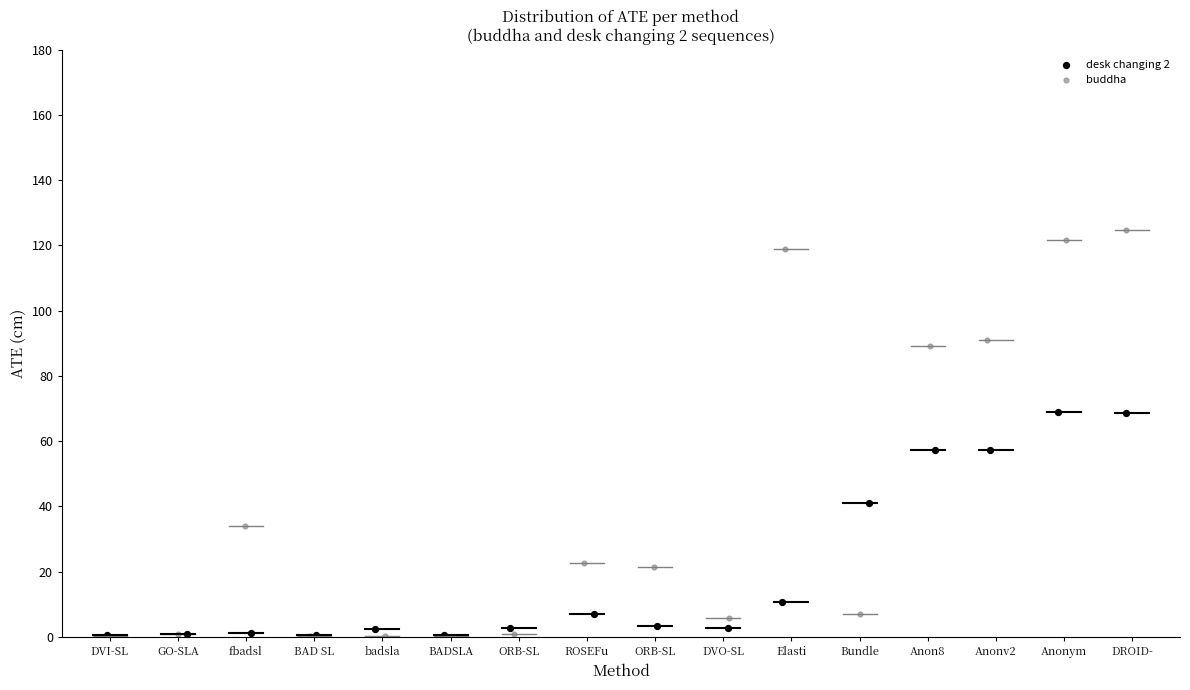

Which series contains the highest Y value?

buddha